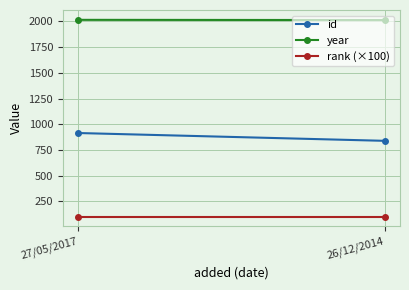

List the series in order of their peak value, highest first.

year, id, rank (×100)